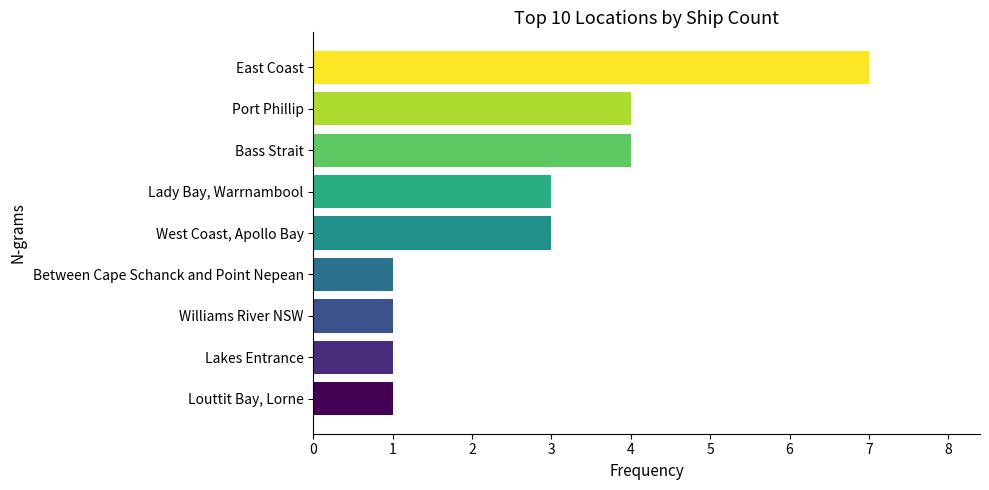

Does the chart contain any negative values?

No